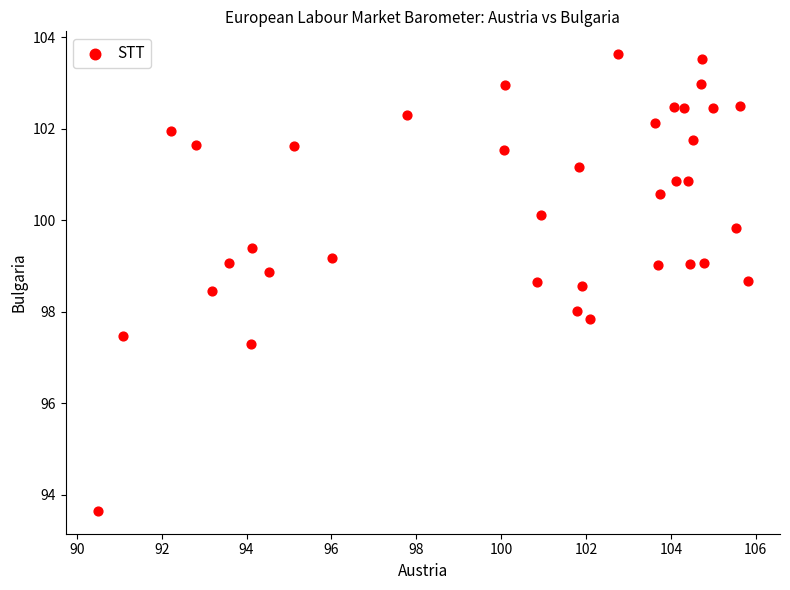

What is the range of Y values (max minus min)?

10.0